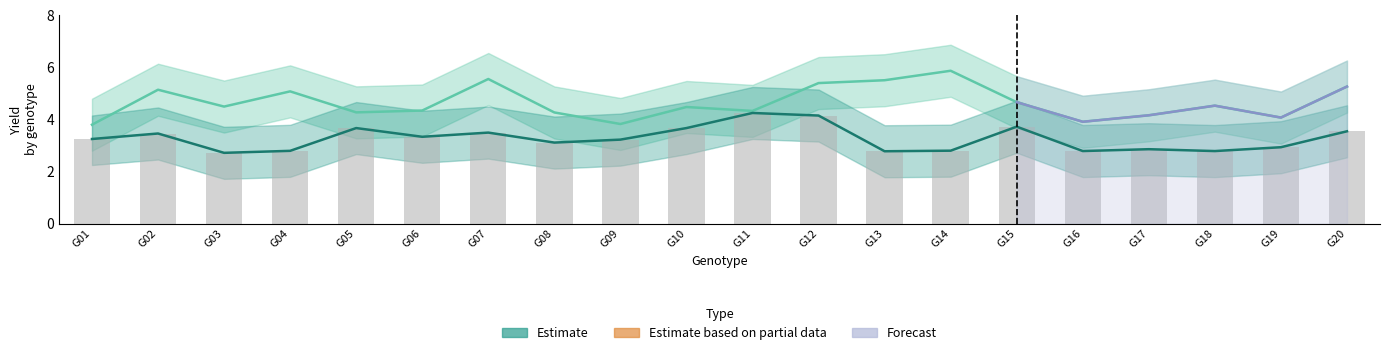

Where is F1 mean nearest to the value 3?

G19